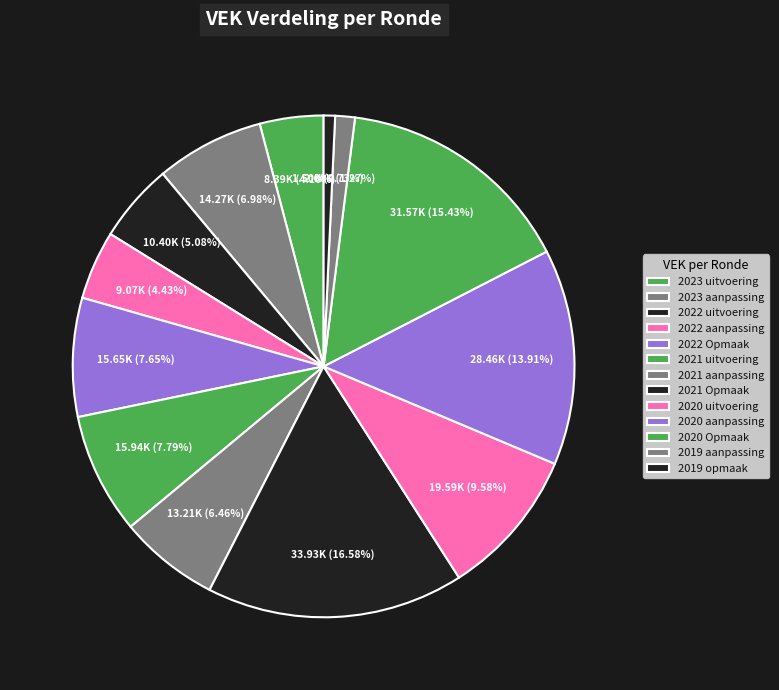

To the nearest percent, what is the difference between the largest and smallest slice percentages?

16%